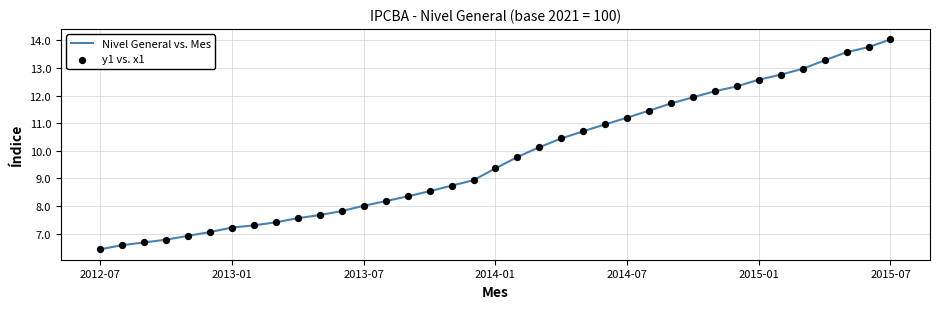

What is the difference between the maximum and minimum values?

7.6